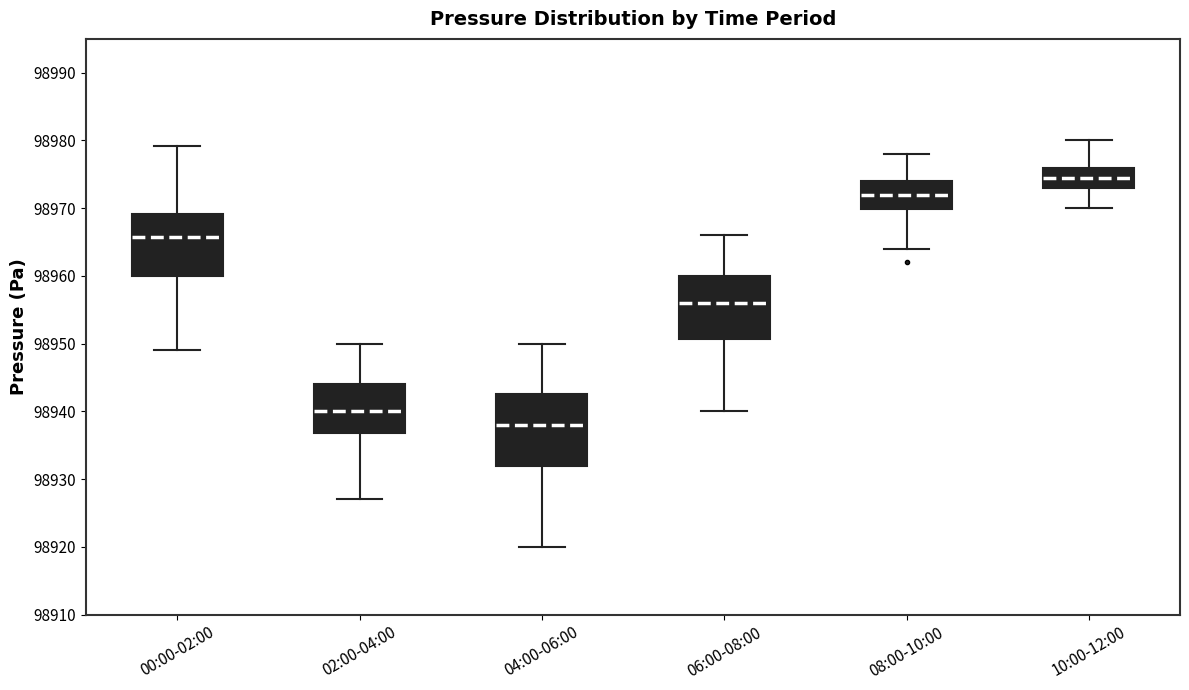

Which box's median line is the lowest?

04:00-06:00